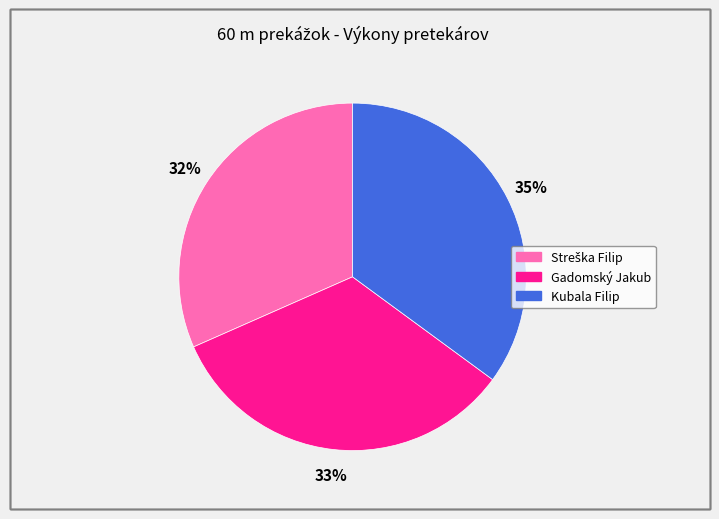

Do Kubala Filip and Gadomský Jakub together represent more than half of the pie?

Yes